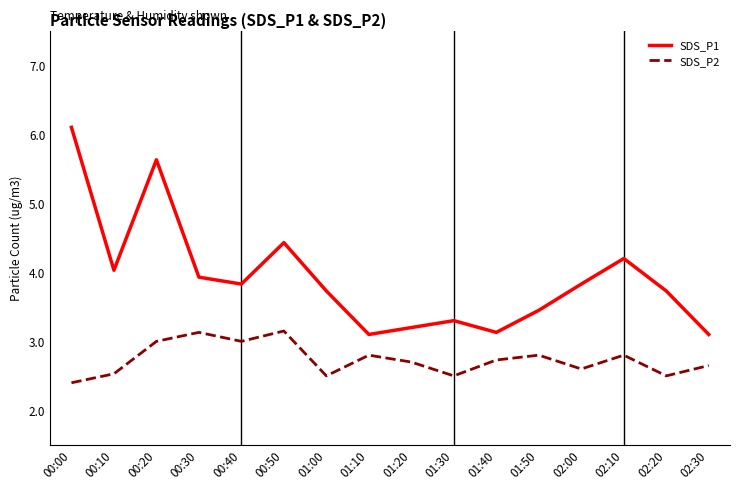

True or false: SDS_P1 and SDS_P2 intersect in this chart.

False